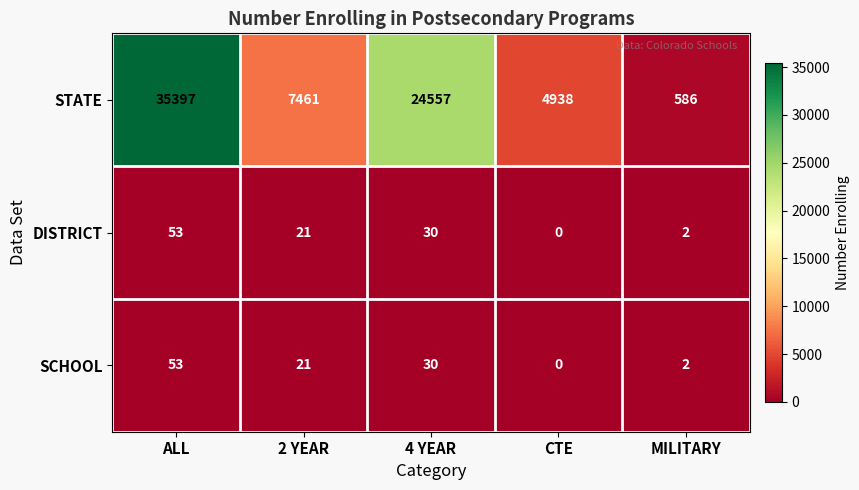

What is the difference between the maximum and second lowest values in the SCHOOL series?

51